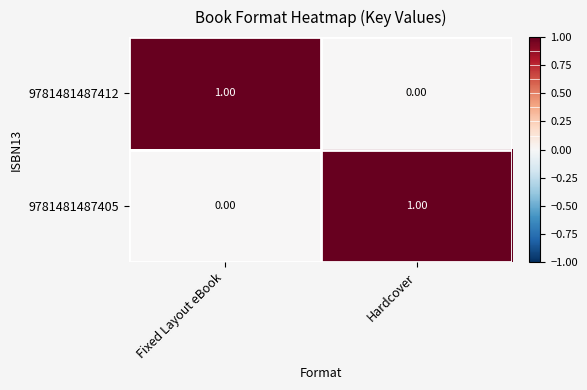

Where is 9781481487405 nearest to the value 0?

Fixed Layout eBook